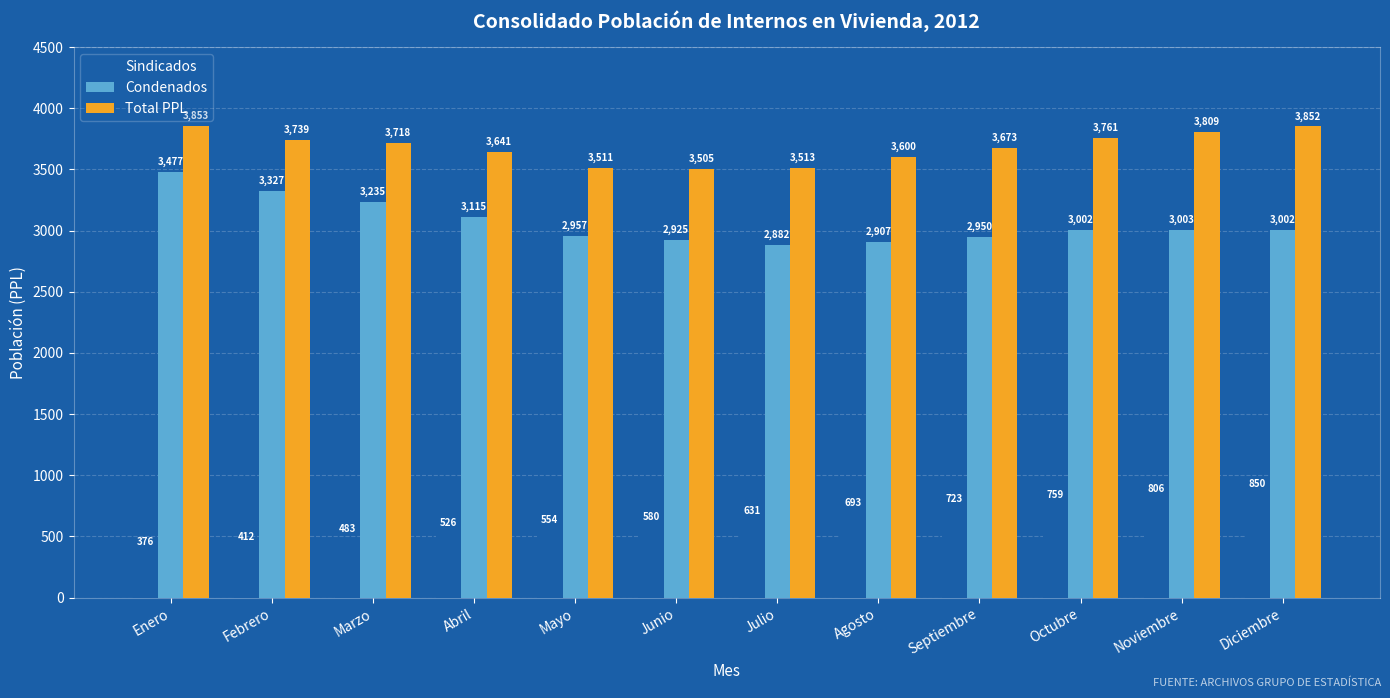

How many values in the Total PPL series are below 3718?

6